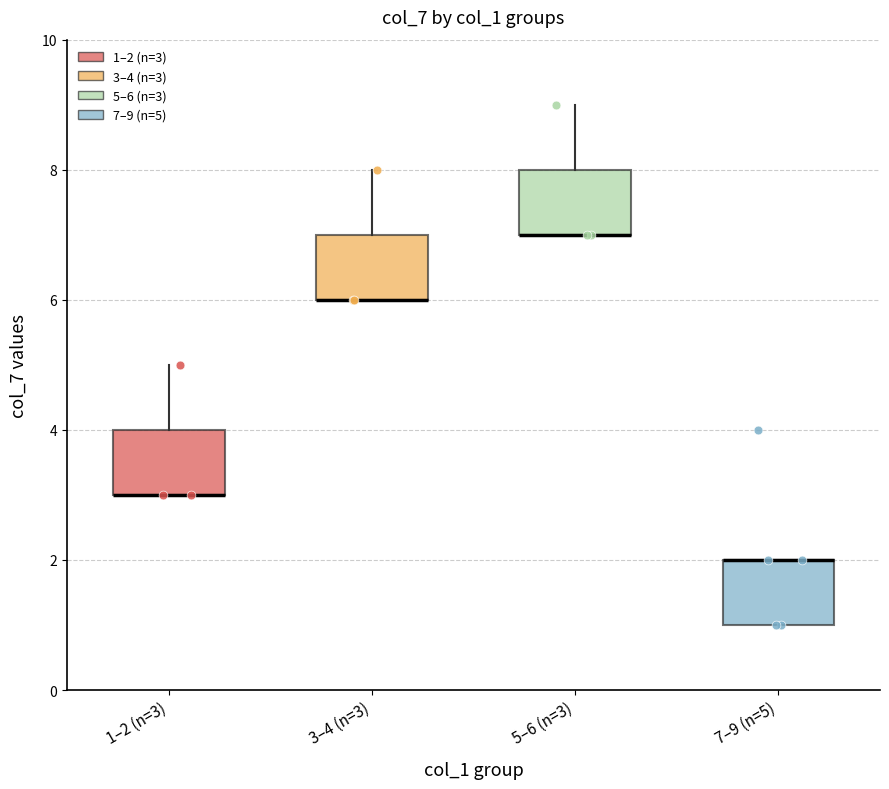

Reading left to right, read every box against the y-axis: the position of its median line, the range the box covers, and the ends of its whiskers. The values are not printed on the chart, so give them approximately, as read against the axis.

1–2 (n=3): median 3 (drawn on the box's lower edge), box 3 to 4, whiskers 3 to 5
3–4 (n=3): median 6 (drawn on the box's lower edge), box 6 to 7, whiskers 6 to 8
5–6 (n=3): median 7 (drawn on the box's lower edge), box 7 to 8, whiskers 7 to 9
7–9 (n=5): median 2 (drawn on the box's upper edge), box 1 to 2, whiskers 1 to 2